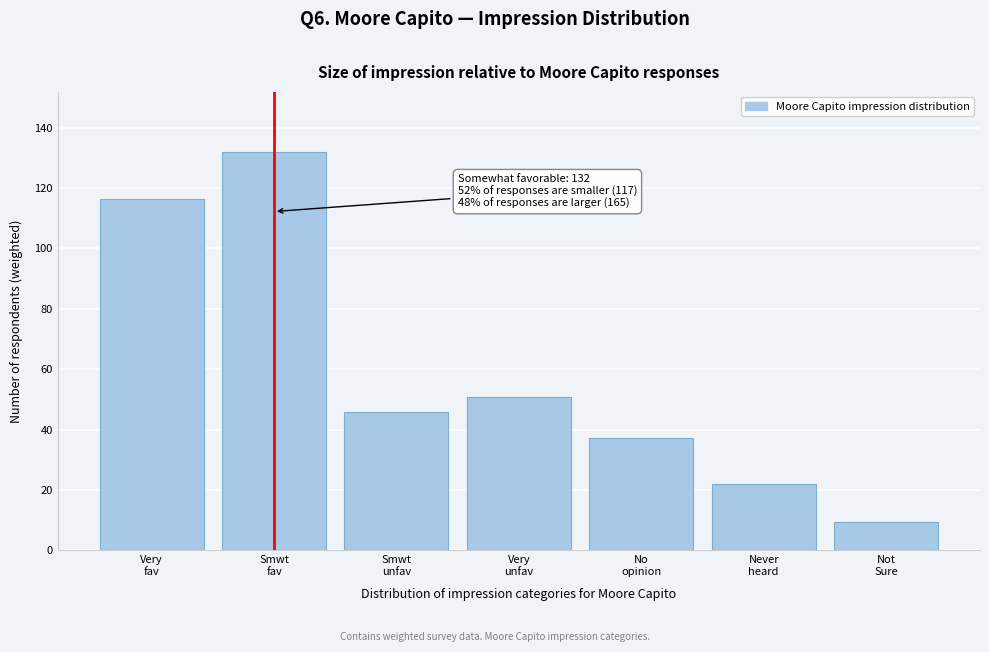

Reading right to left, what are all the values shown in this chart?

9.4	21.9	37.3	51.0	45.7	132.0	116.5